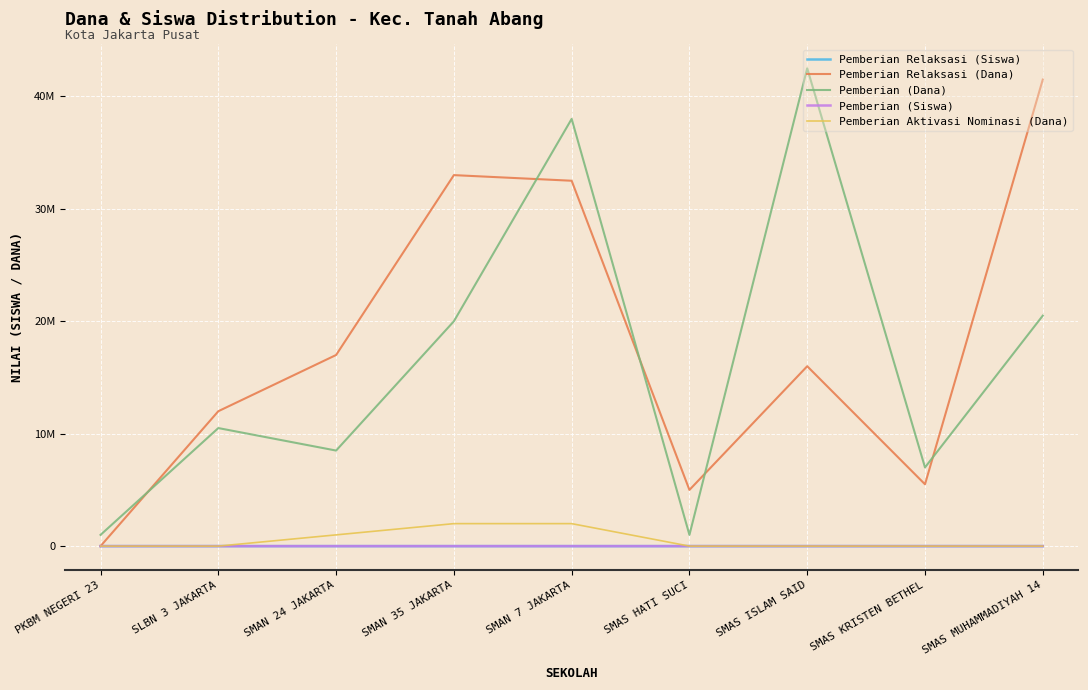

Reading left to right, list all the values displayed in this chart.

Pemberian Relaksasi (Siswa): 0	13	25	53	44	6	20	7	51
Pemberian Relaksasi (Dana): 0	12000000	17000000	33000000	32500000	5000000	16000000	5500000	41500000
Pemberian (Dana): 1000000	10500000	8500000	20000000	38000000	1000000	42500000	7000000	20500000
Pemberian (Siswa): 2	13	9	21	46	1	44	7	25
Pemberian Aktivasi Nominasi (Dana): 0	0	1000000	2000000	2000000	0	0	0	0